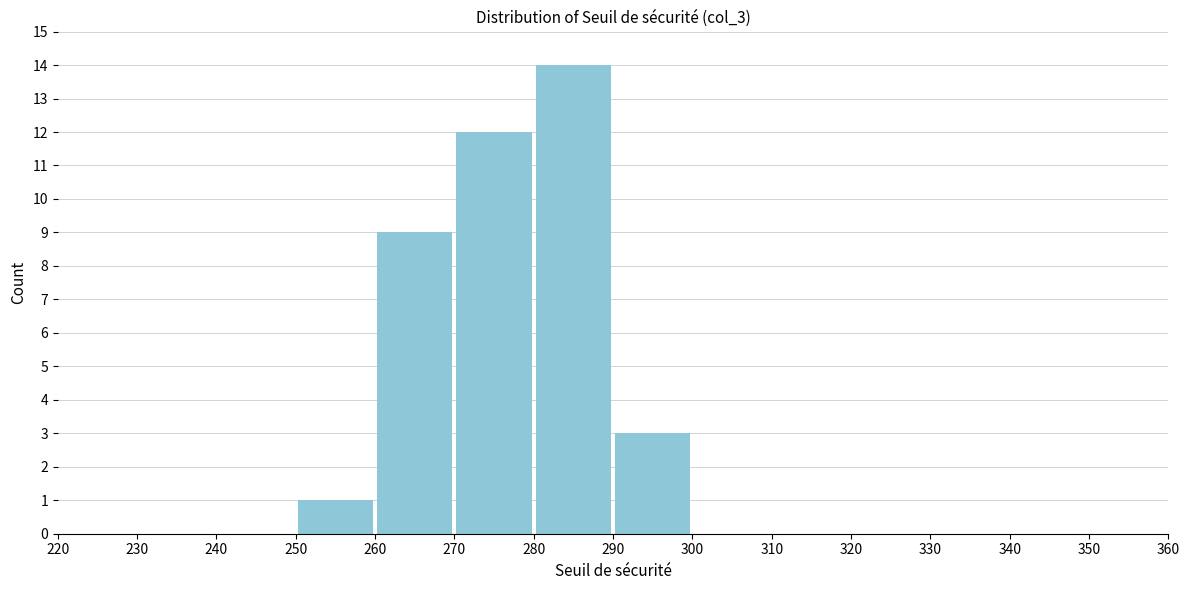

Reading left to right, list every bar in this chart as the range it spans on the x-axis followed by its height. The values are not printed on the chart, so give them approximately, as read against the axis.

220 to 230: 0
230 to 240: 0
240 to 250: 0
250 to 260: 1
260 to 270: 9
270 to 280: 12
280 to 290: 14
290 to 300: 3
300 to 310: 0
310 to 320: 0
320 to 330: 0
330 to 340: 0
340 to 350: 0
350 to 360: 0